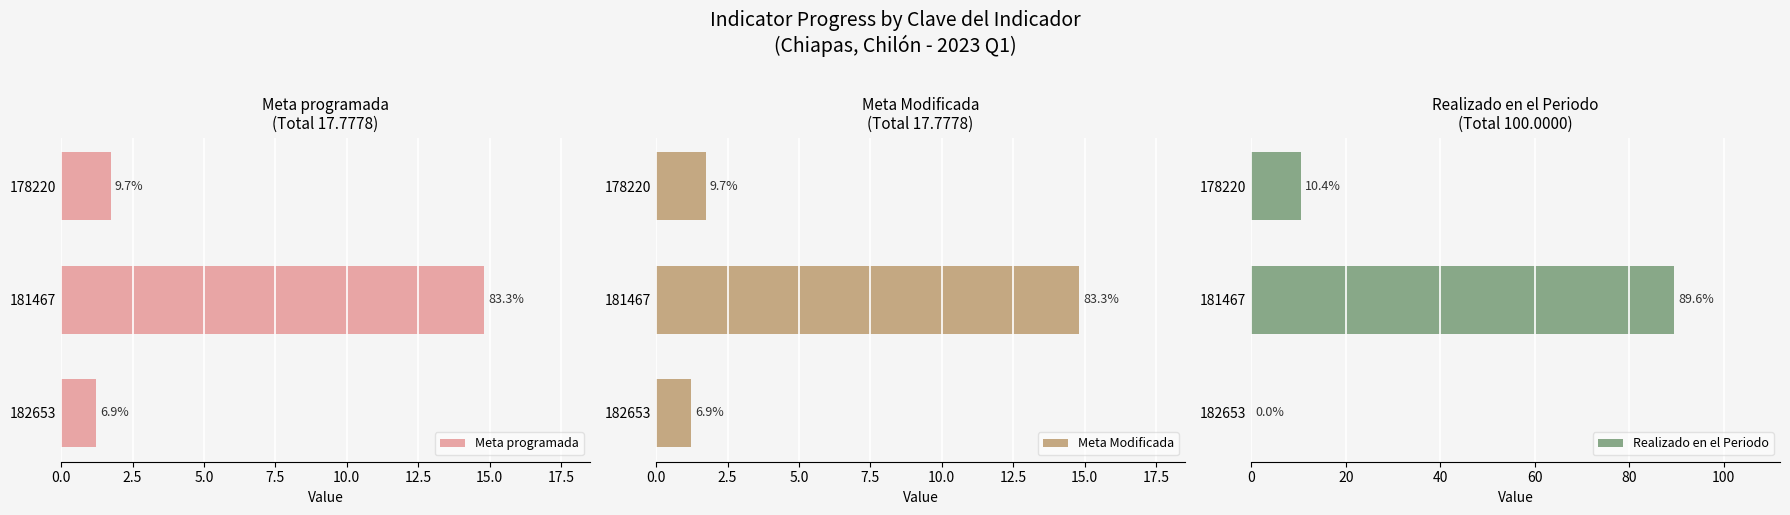

Reading right to left, what are all the values shown in this chart?

Meta programada: 1.2	14.8	1.7
Meta Modificada: 1.2	14.8	1.7
Realizado en el Periodo: 0.0	89.6	10.4